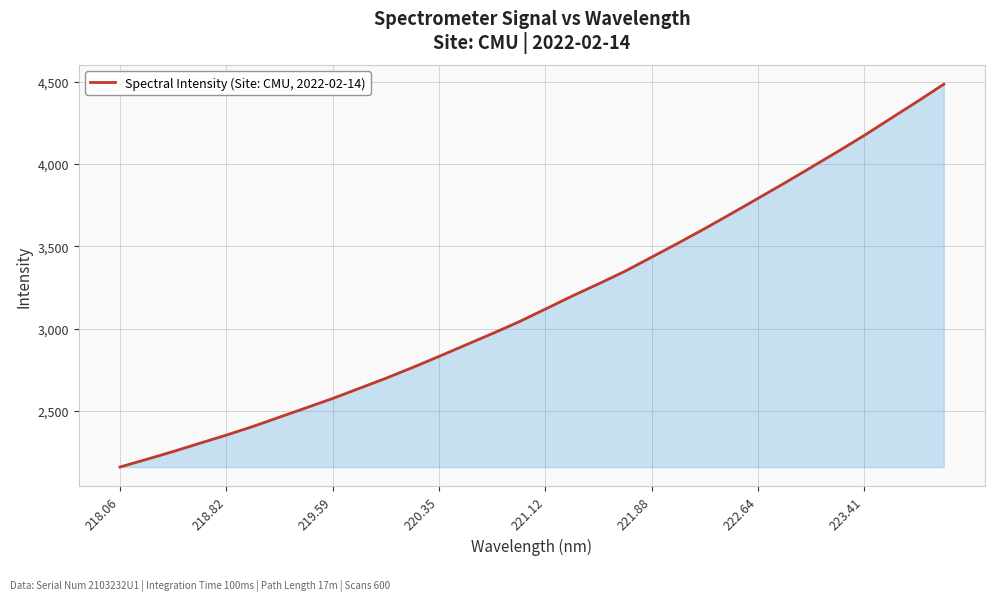

True or false: there are more than 2 points higher than both neighbors.

False